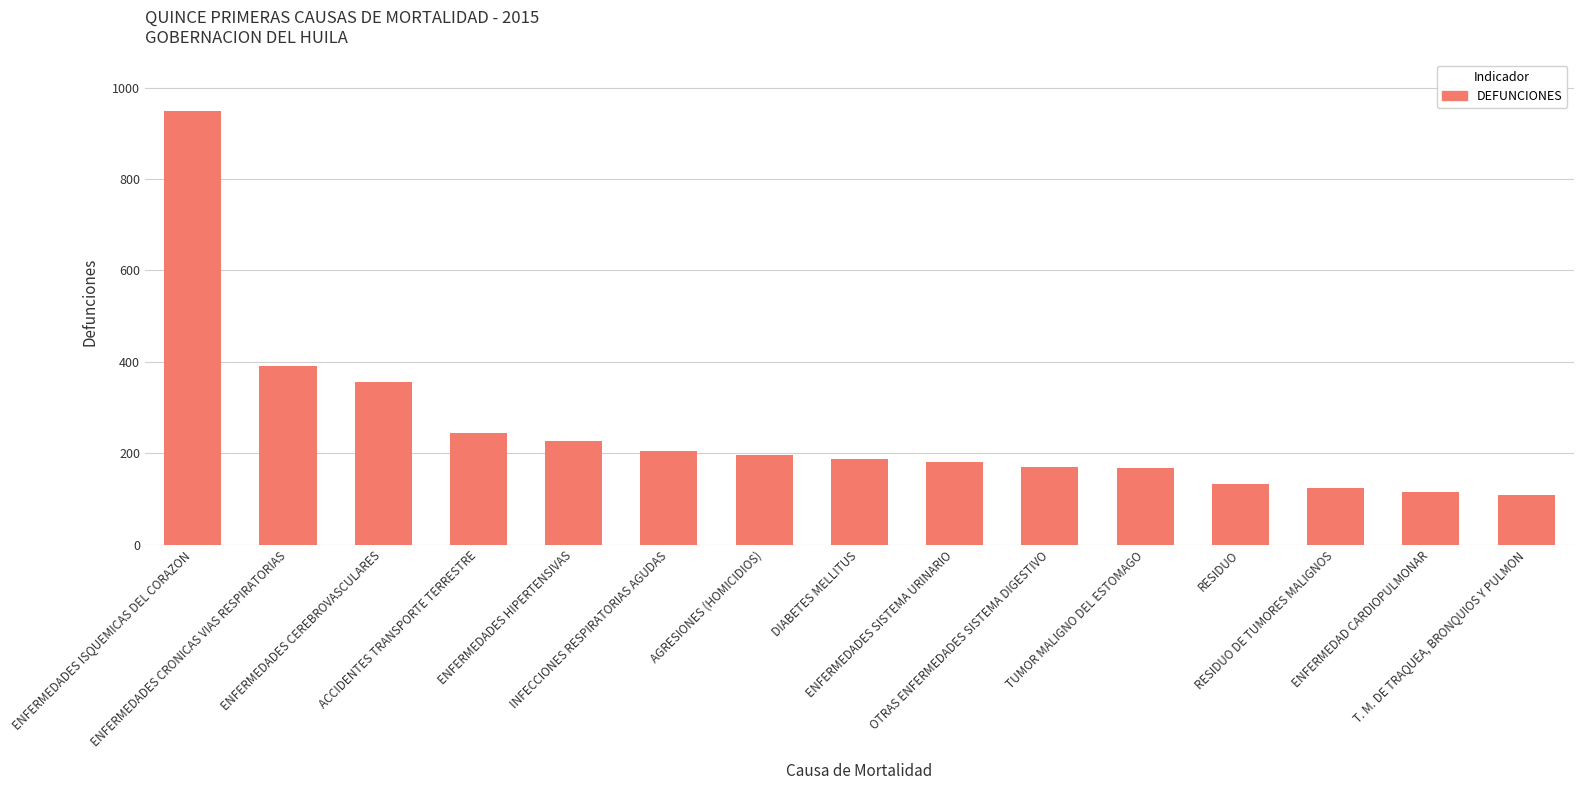

What is the difference between the maximum and minimum values?

840